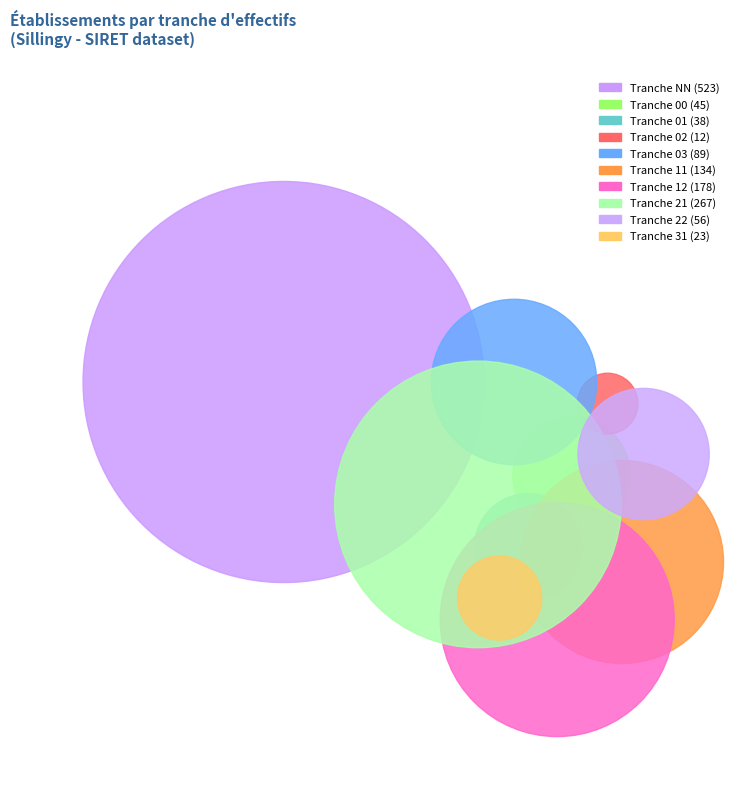

The 21 slice represents 20% of the pie. True or false?

True